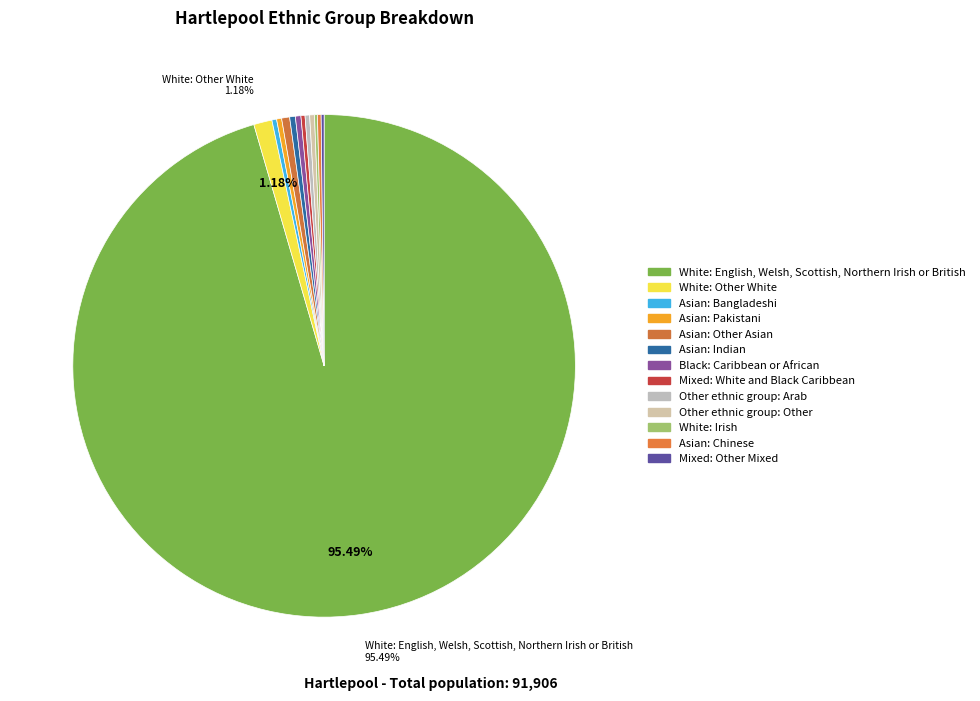

Does Black: Caribbean or African represent more than half of the total?

No